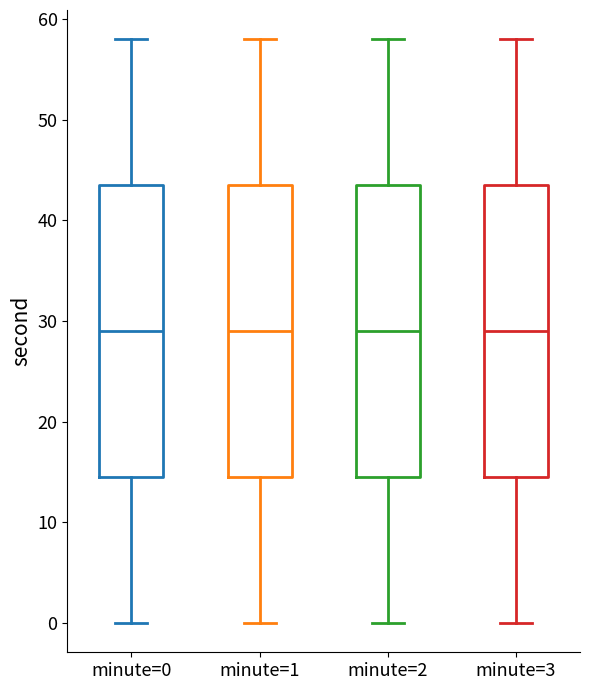

Reading left to right, transcribe this box plot: for each box, give where its median line is, the range the box spans, and where its two whiskers end, as read against the y-axis. The values are not printed on the chart, so give them approximately, as read against the axis.

minute=0: median 29, box 15 to 44, whiskers 0 to 58
minute=1: median 29, box 15 to 44, whiskers 0 to 58
minute=2: median 29, box 15 to 44, whiskers 0 to 58
minute=3: median 29, box 15 to 44, whiskers 0 to 58